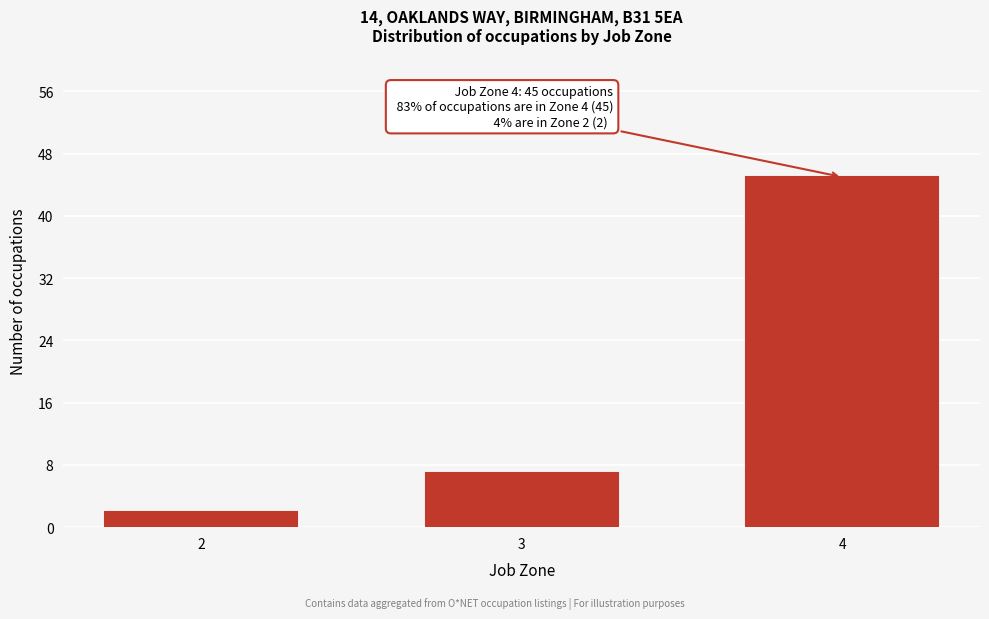

Reading left to right, transcribe all the data shown in this chart.

2	7	45